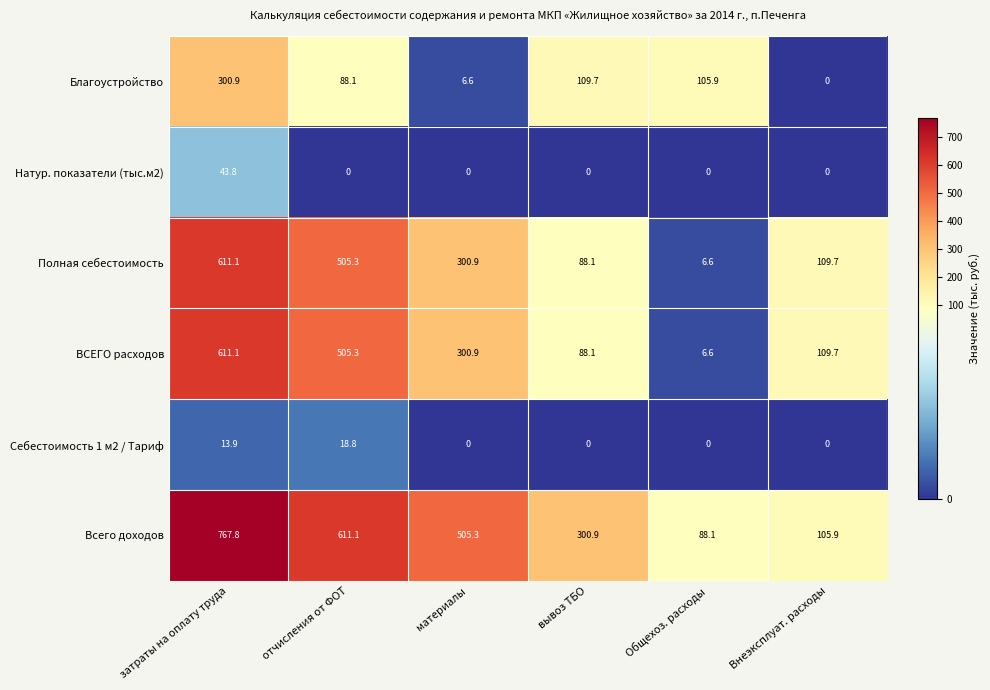

What is the maximum value shown in the chart?

767.8